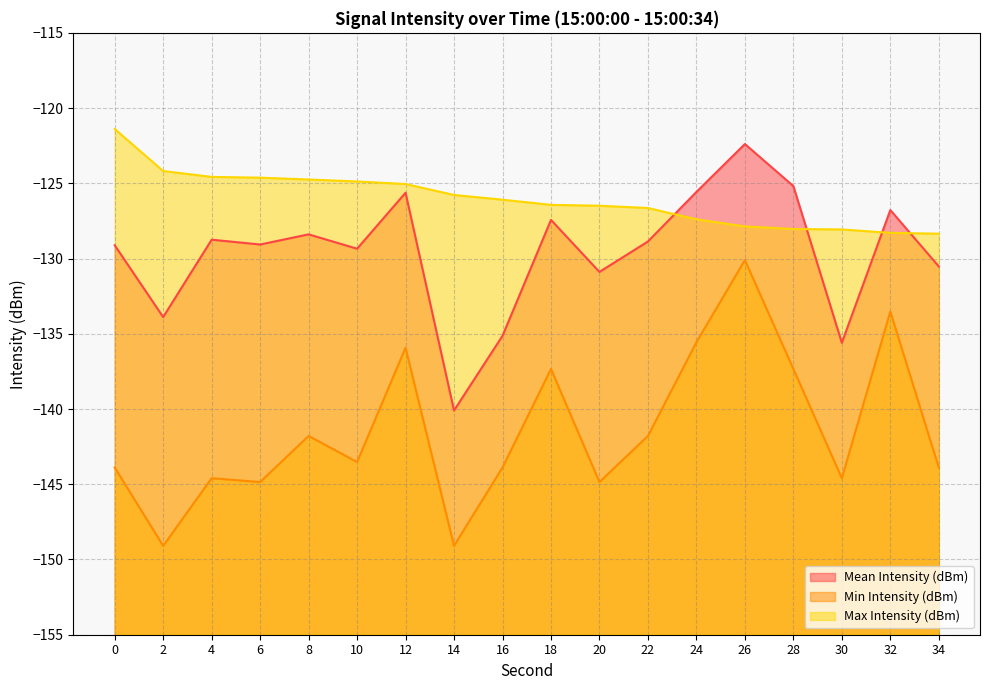

How many categories are shown in the chart?

18